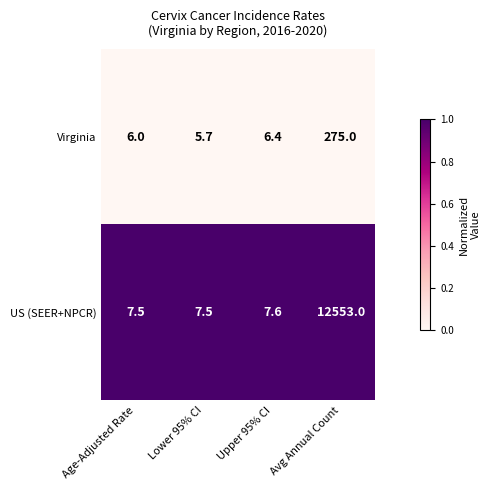

What is the greatest value displayed?

12553.0